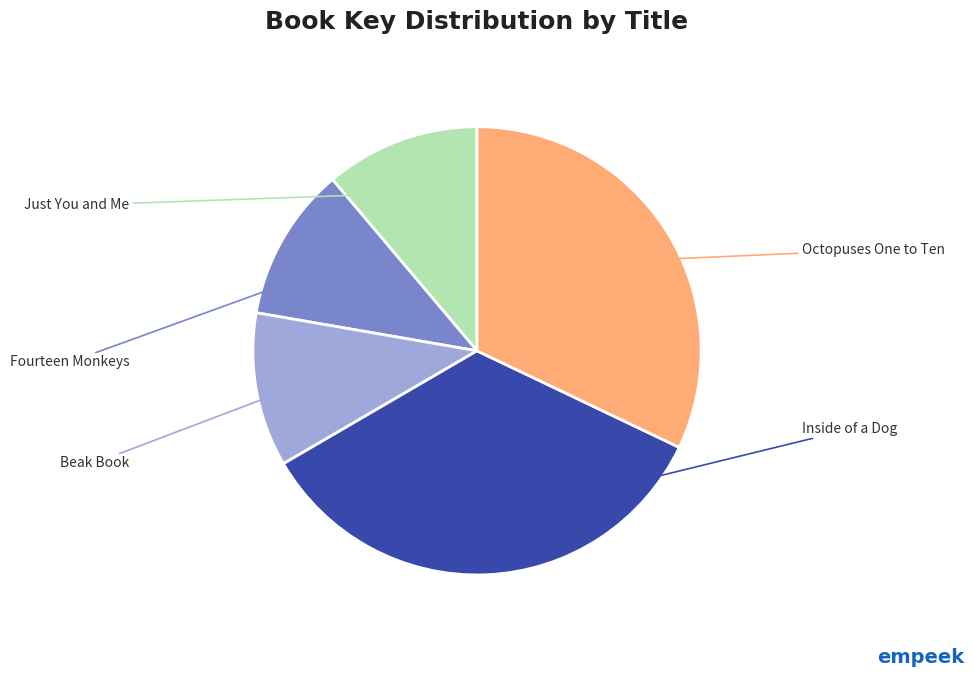

Is there a majority slice in this chart?

No